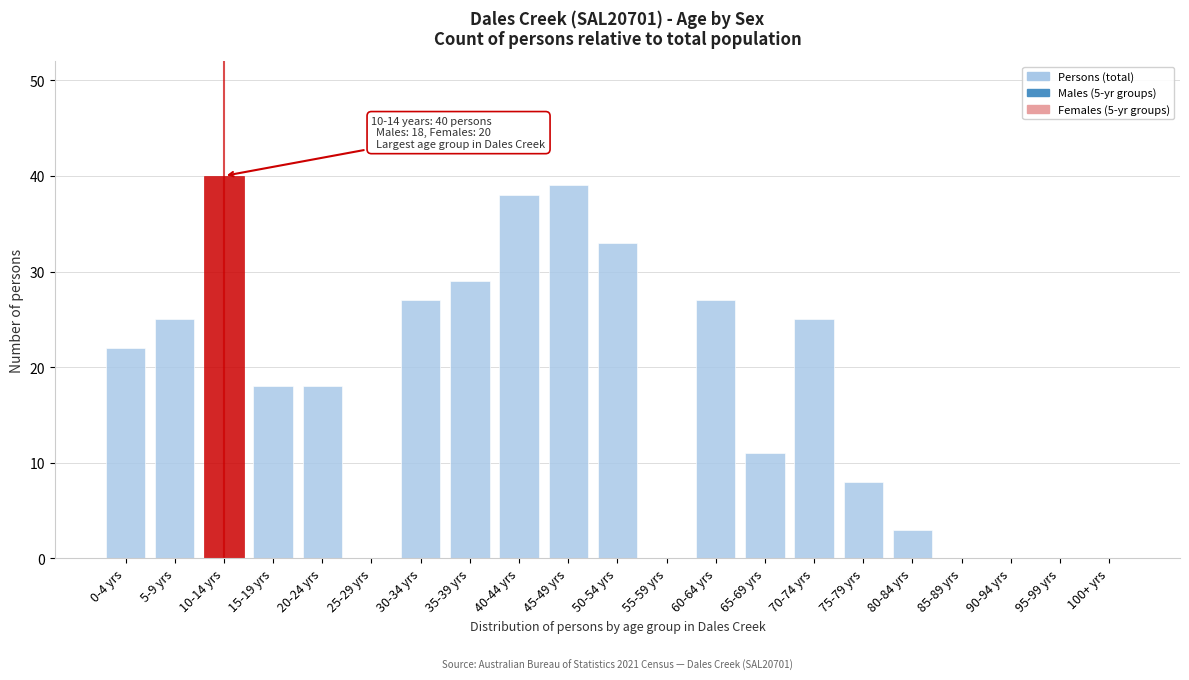

Reading left to right, extract all data points from this chart.

0-4 yrs=22	5-9 yrs=25	10-14 yrs=40	15-19 yrs=18	20-24 yrs=18	25-29 yrs=0	30-34 yrs=27	35-39 yrs=29	40-44 yrs=38	45-49 yrs=39	50-54 yrs=33	55-59 yrs=0	60-64 yrs=27	65-69 yrs=11	70-74 yrs=25	75-79 yrs=8	80-84 yrs=3	85-89 yrs=0	90-94 yrs=0	95-99 yrs=0	100+ yrs=0